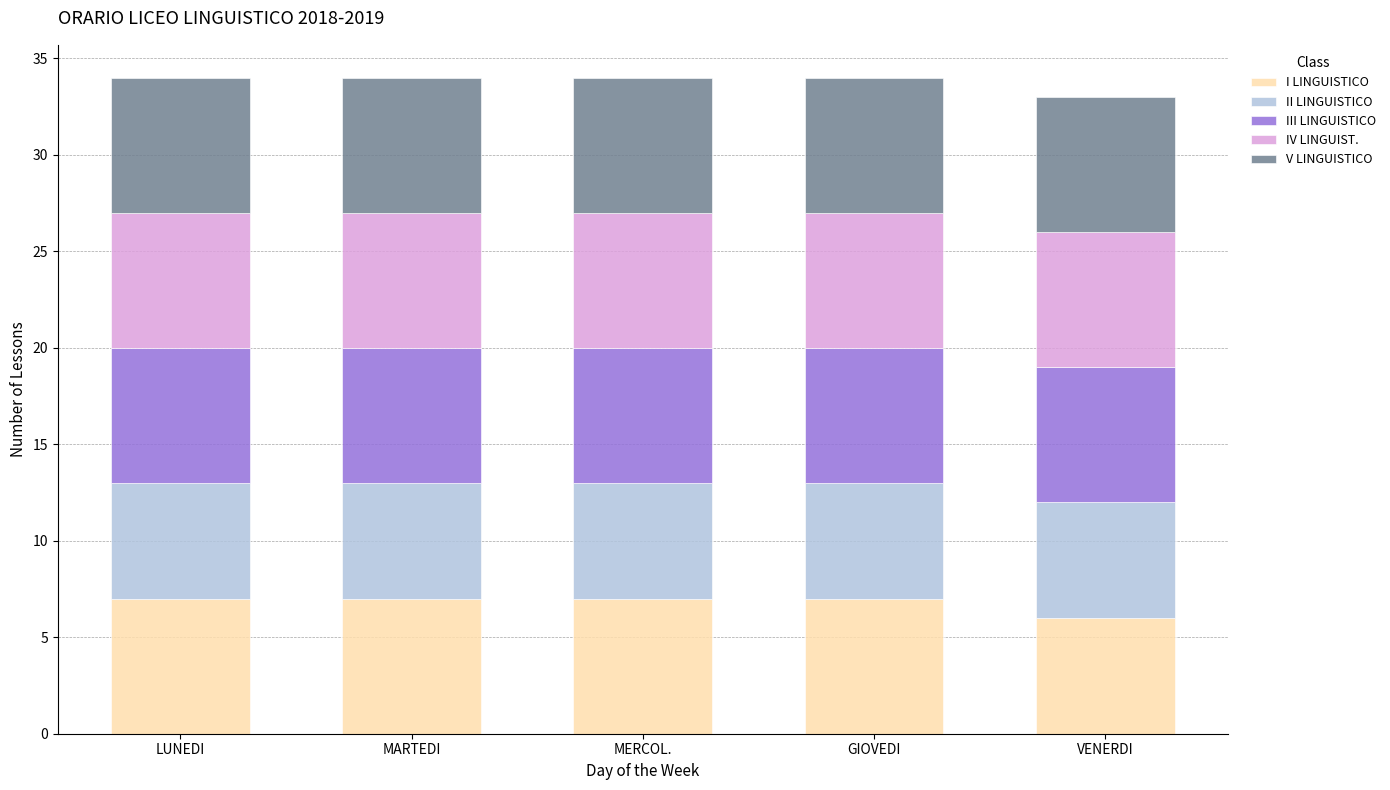

Reading left to right, list the values for the I LINGUISTICO series.

LUNEDI=7	MARTEDI=7	MERCOL.=7	GIOVEDI=7	VENERDI=6